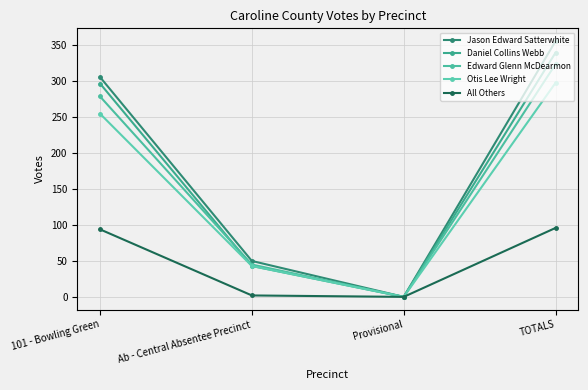

What is the highest value of the Jason Edward Satterwhite series?

356